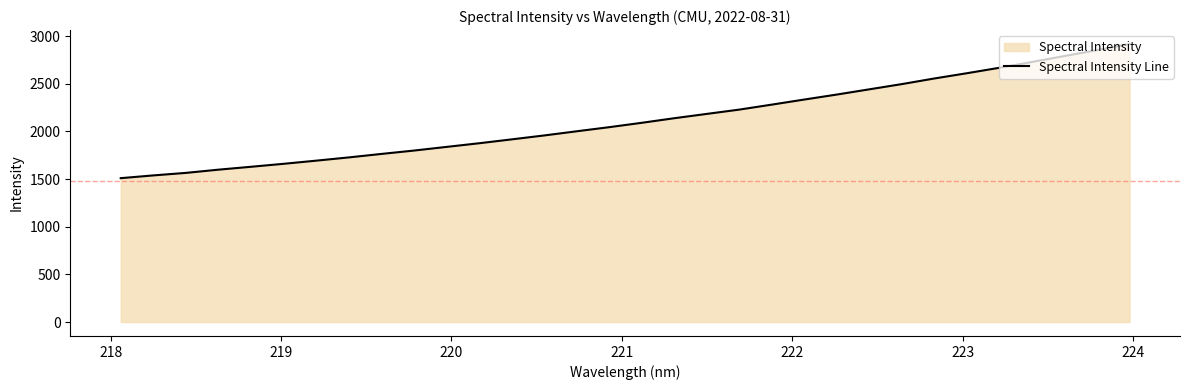

What is the smallest value displayed?

1509.8